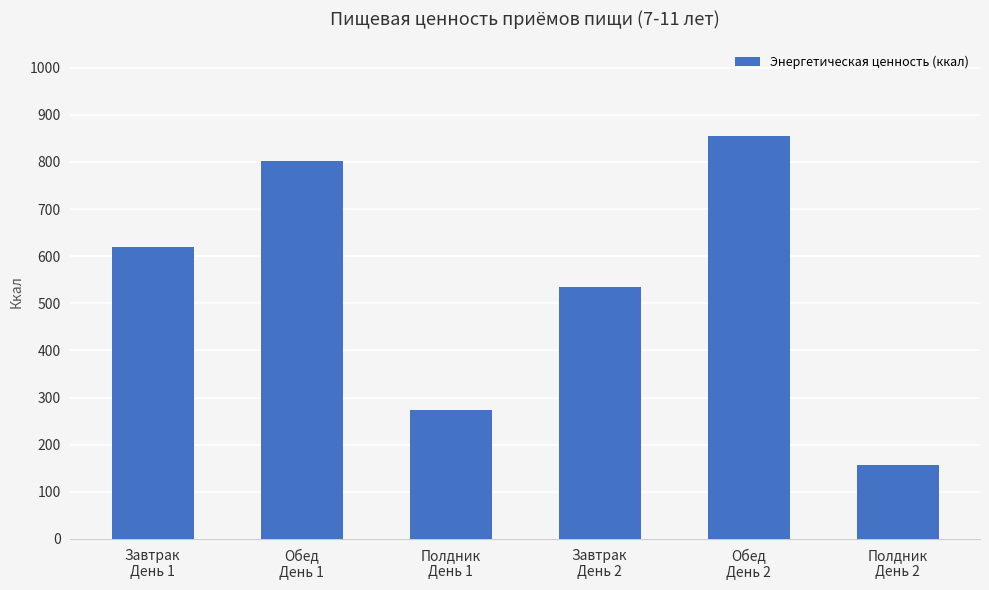

True or false: the data shows 620.2 at Завтрак
День 1.

True